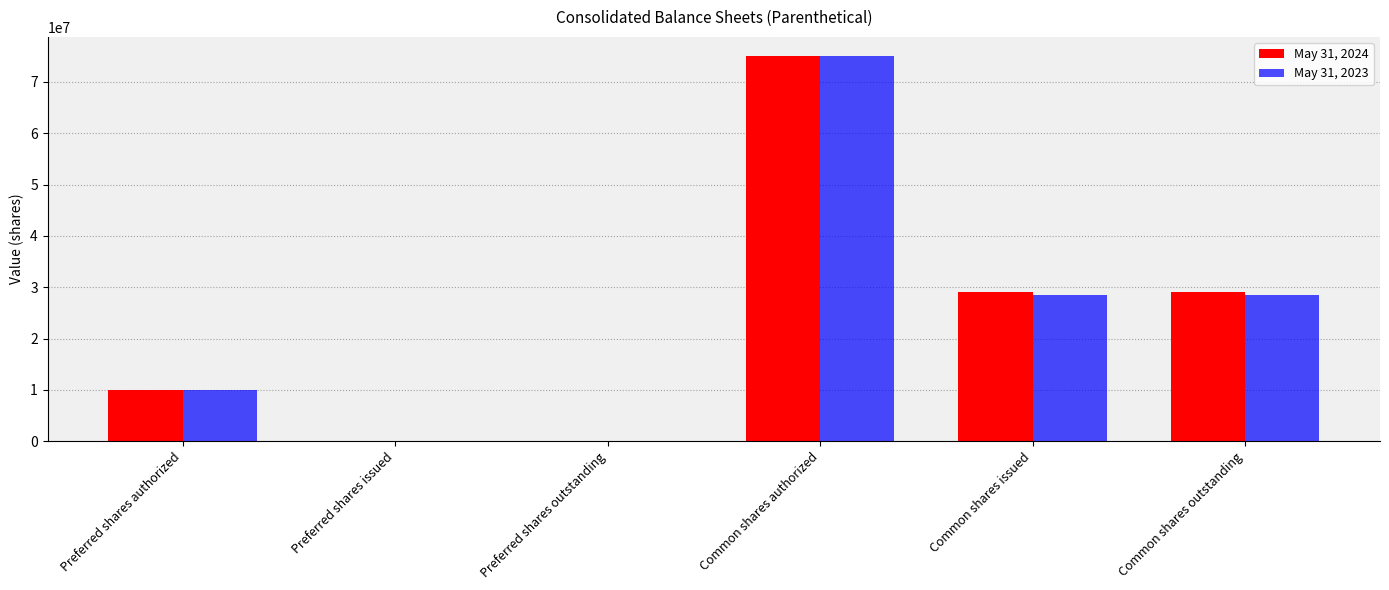

How many May 31, 2023 values are between 0 and 28539000?

5